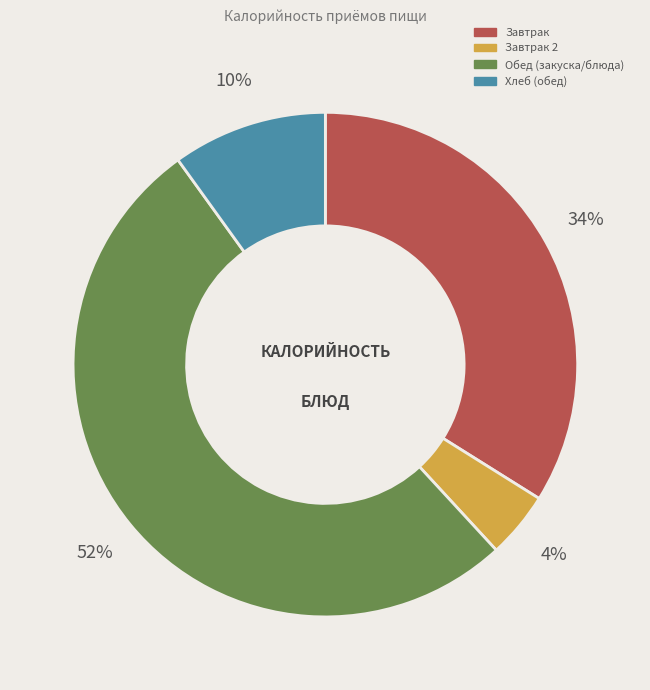

To the nearest percent, what is the average slice percentage?

25%